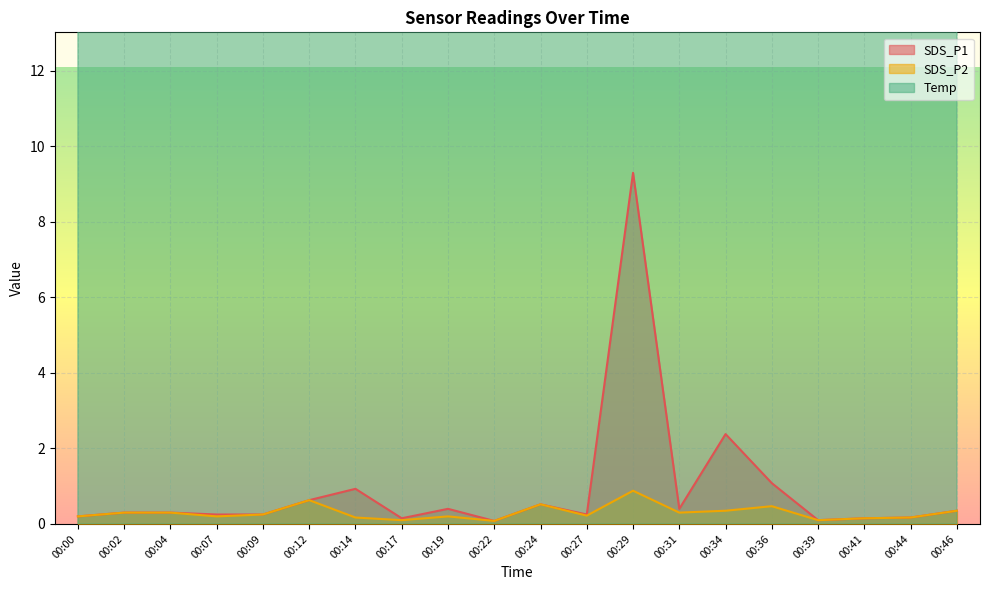

At which category does SDS_P1 reach its first local peak?

00:14